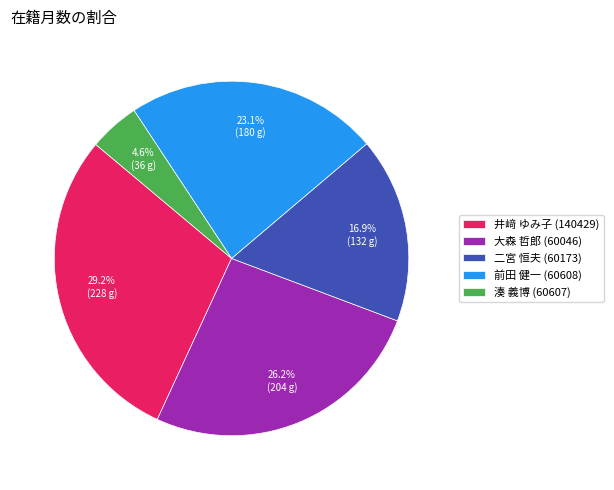

To the nearest percent, what is the average slice percentage?

20%